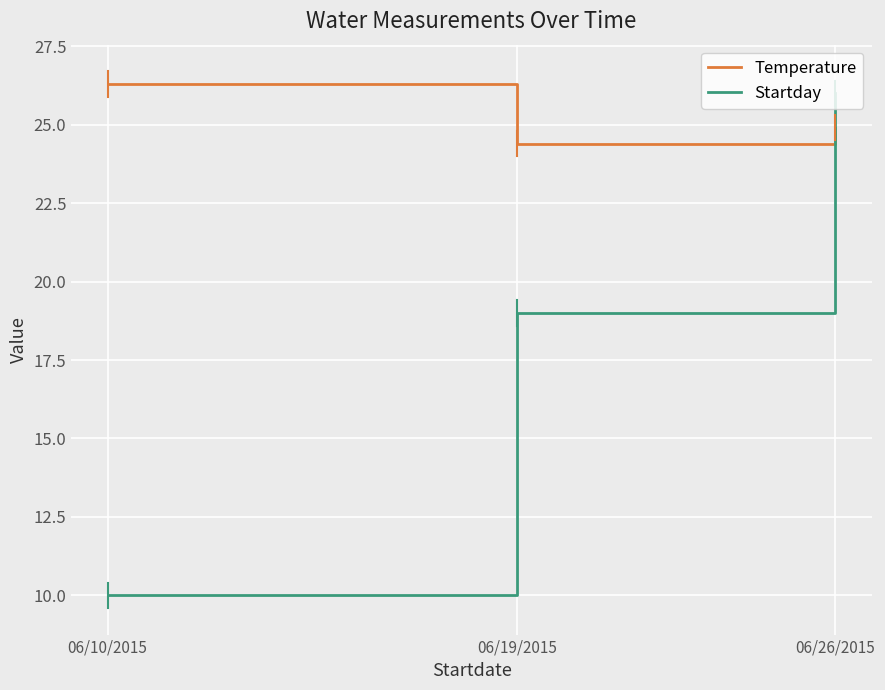

What is the spread (max minus min) of values at 06/19/2015?

5.4